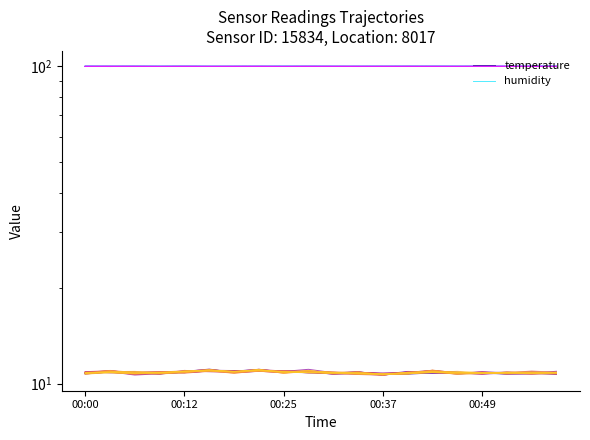

Is the value of humidity at 11 greater than the value of temperature at 5?

Yes